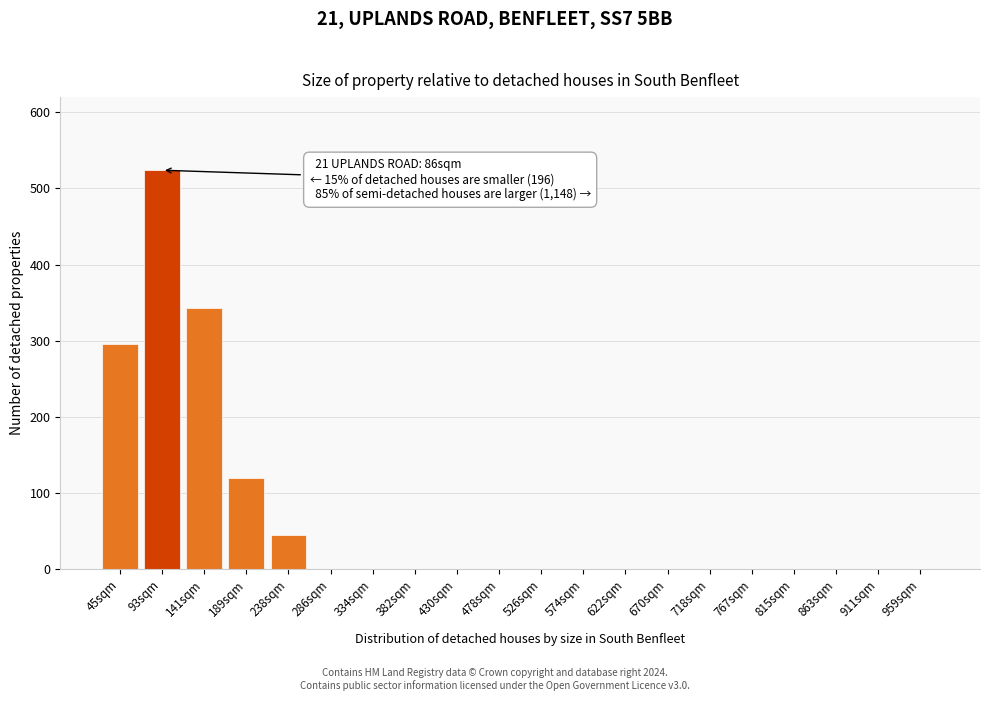

Reading right to left, what are all the values shown in this chart?

959sqm=0	911sqm=0	863sqm=0	815sqm=0	767sqm=0	718sqm=0	670sqm=0	622sqm=0	574sqm=0	526sqm=0	478sqm=0	430sqm=0	382sqm=0	334sqm=0	286sqm=0	238sqm=45	189sqm=120	141sqm=343	93sqm=524	45sqm=296